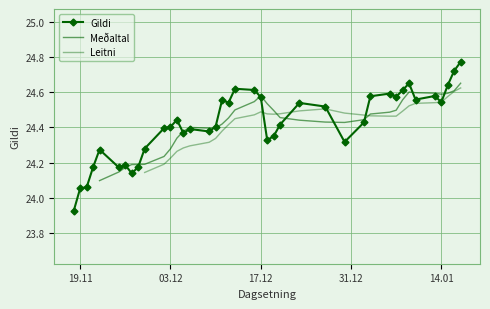

Is it true that the value at 18.12.2024 is 24.3?

True